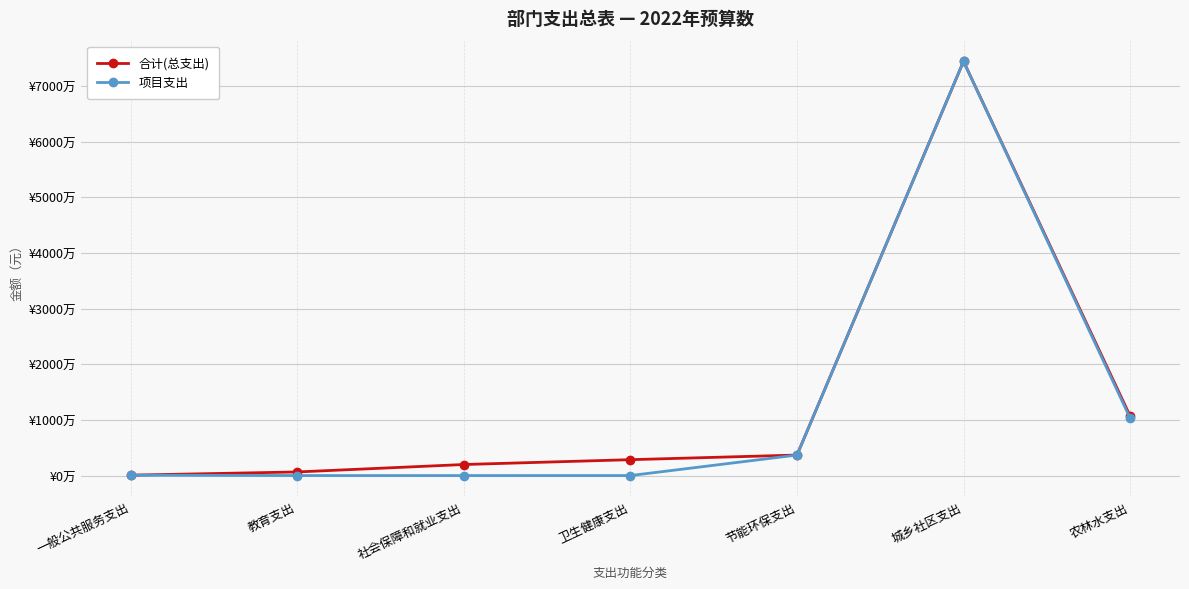

True or false: 项目支出 and 合计(总支出) intersect in this chart.

False